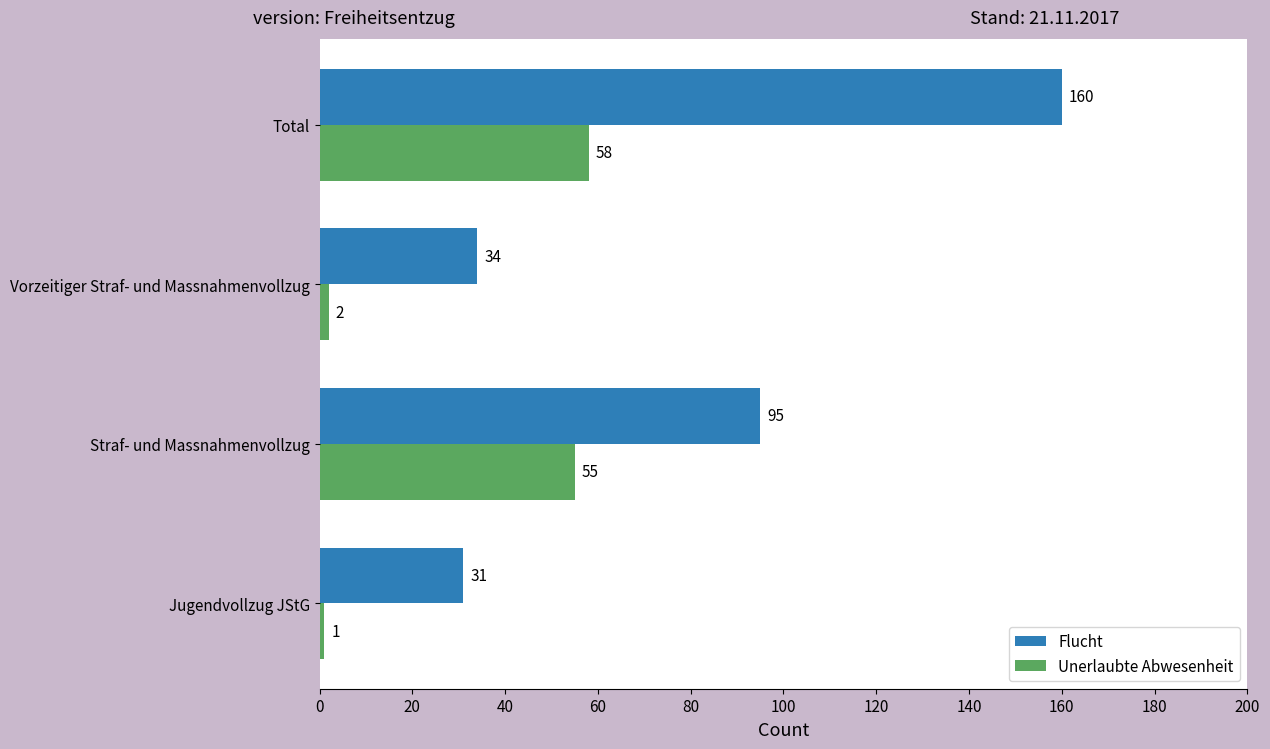

True or false: Unerlaubte Abwesenheit has a value of 1 at Jugendvollzug JStG.

True